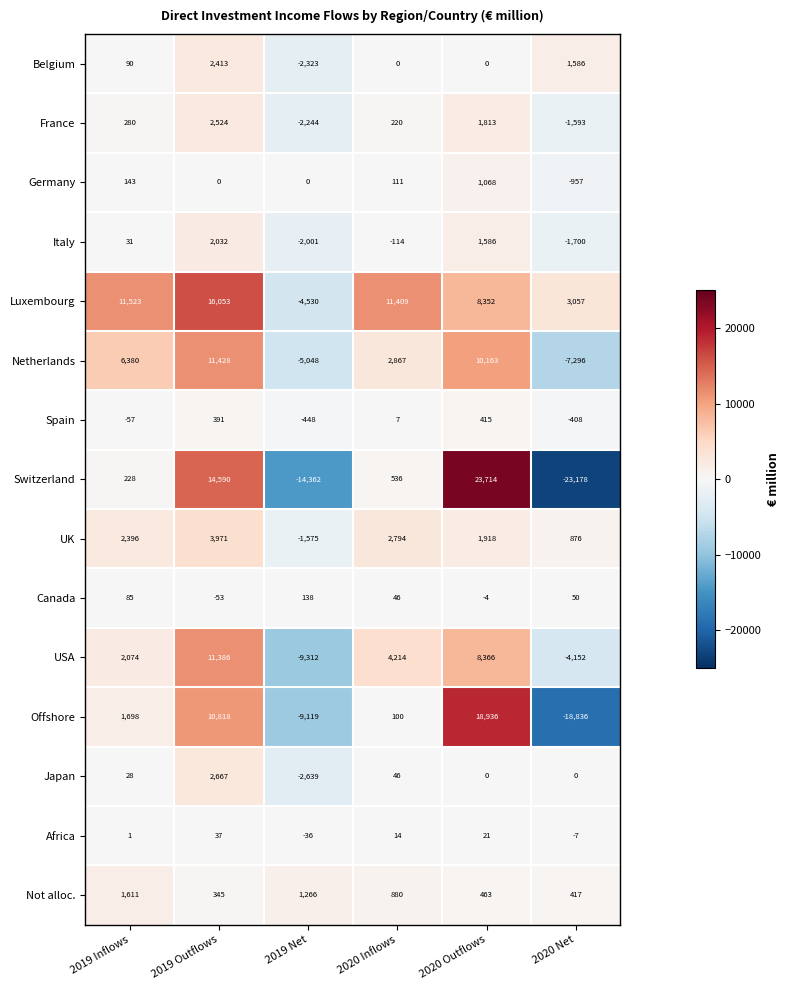

What is the average value of the Africa series?

5